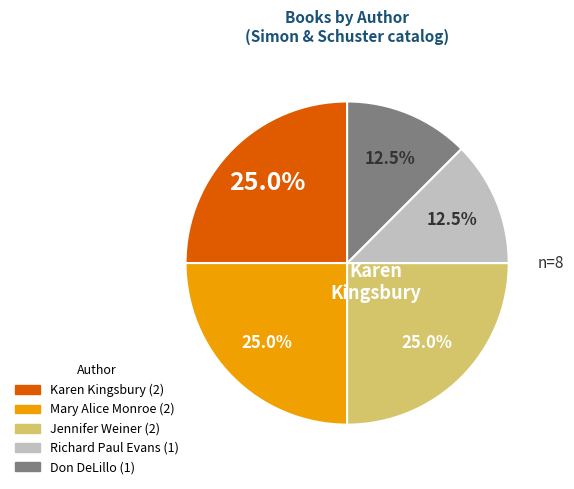

Is there a majority slice in this chart?

No